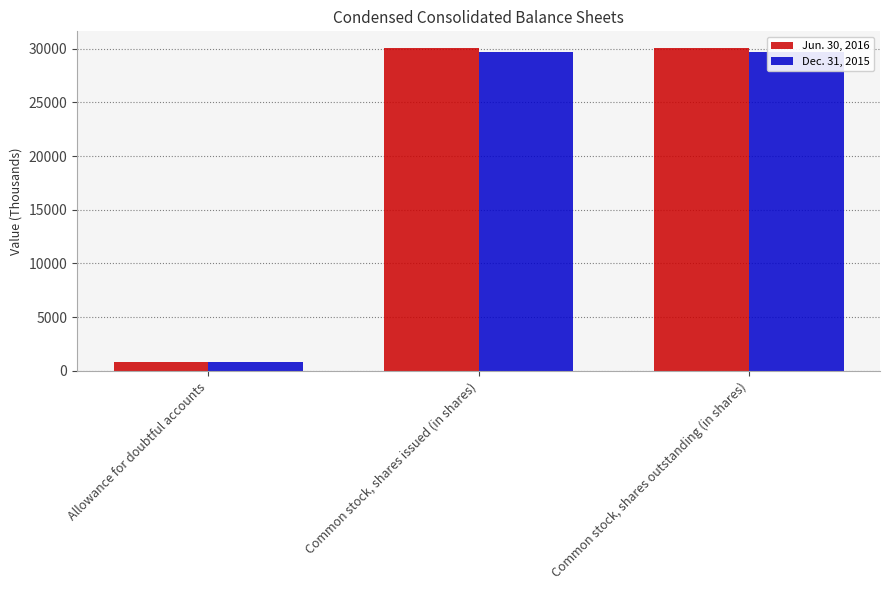

Which has a higher value, Common stock, shares issued (in shares) or Common stock, shares outstanding (in shares)?

Common stock, shares issued (in shares)